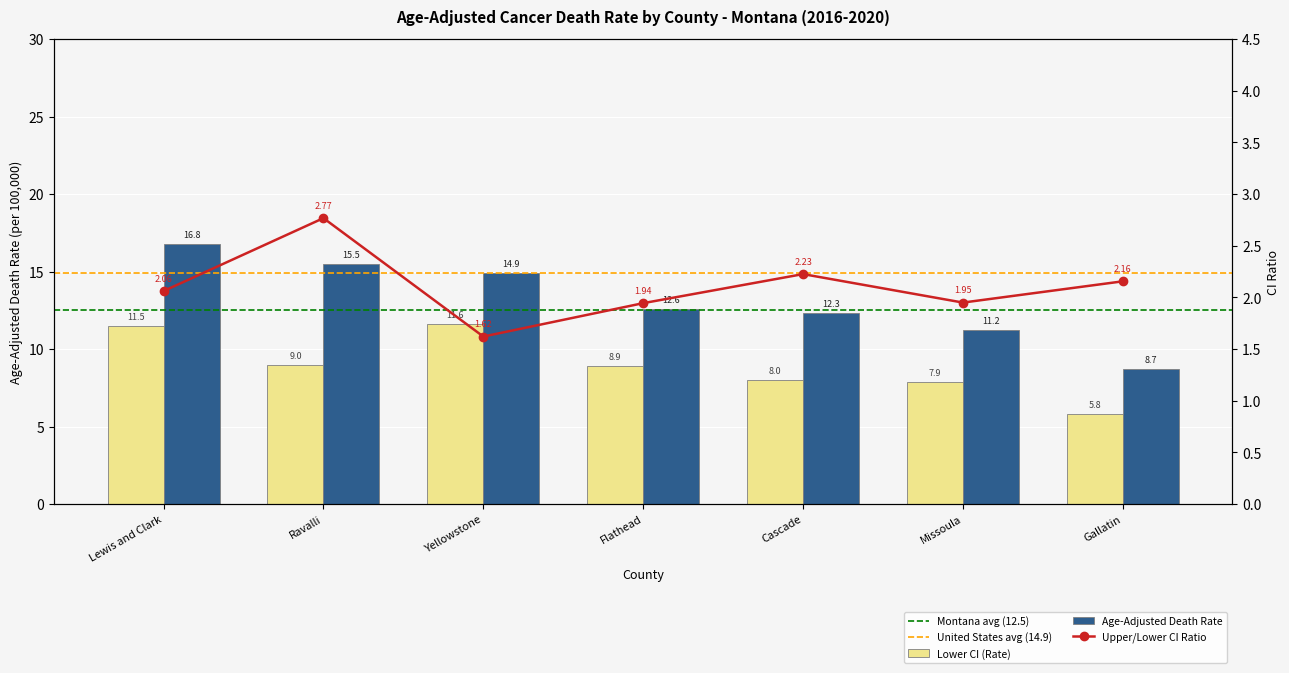

List the series in order of their peak value, highest first.

Age-Adjusted Death Rate, Lower CI (Rate)